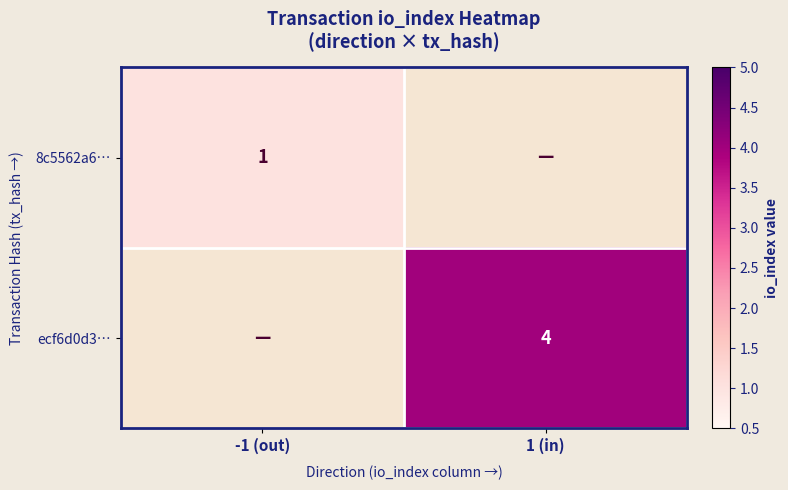

The value of 8c5562a6… at -1 (out) is 0. True or false?

False